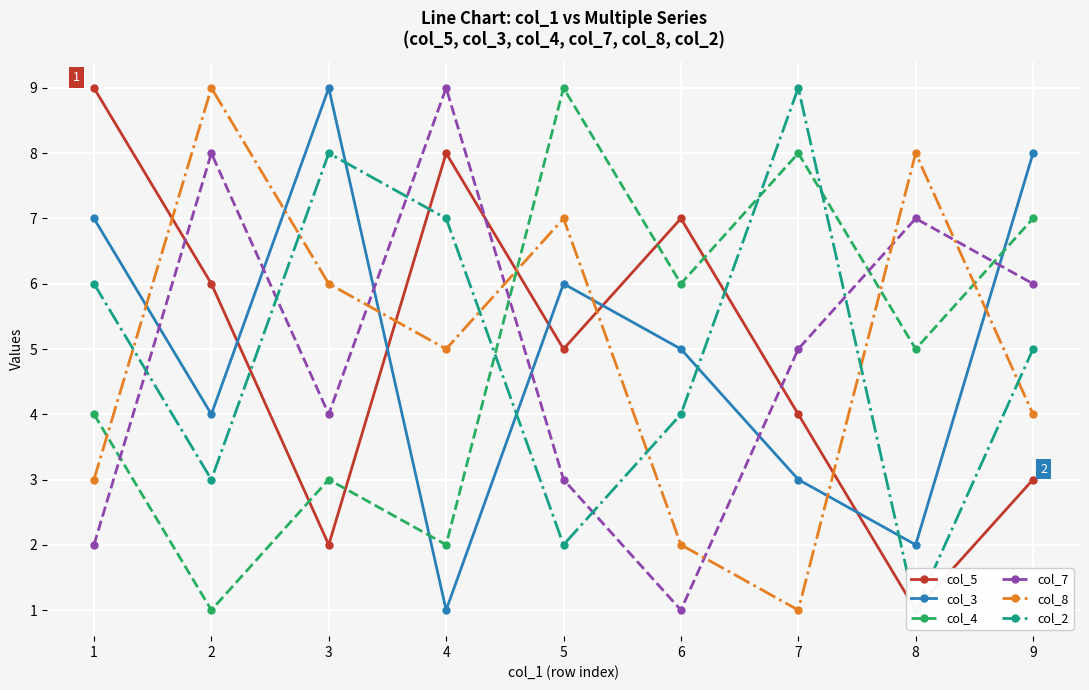

How many values in the col_3 series are below 5?

4